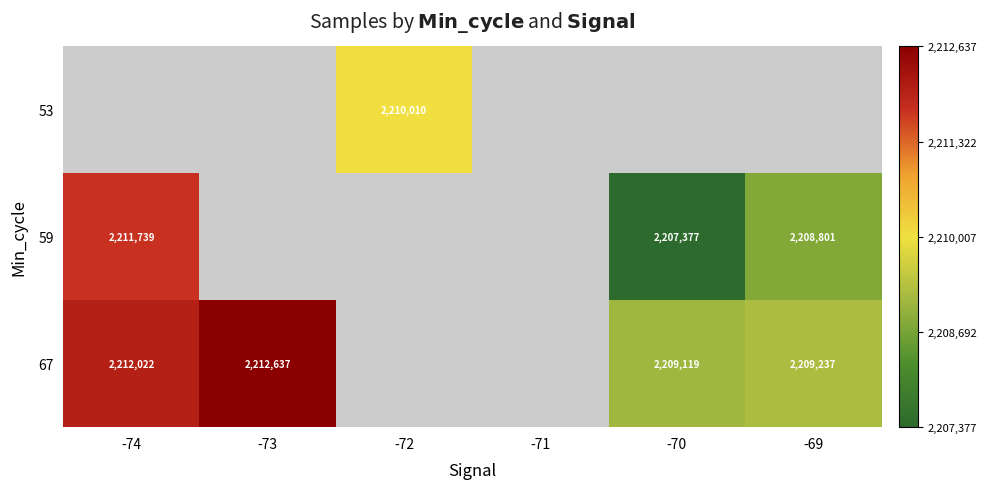

At which category does the chart reach its peak across all series?

-73